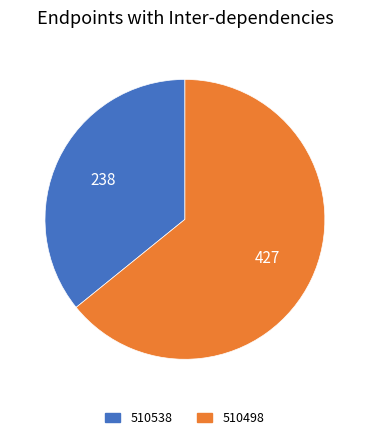

True or false: 510538 accounts for 36% of the total.

True